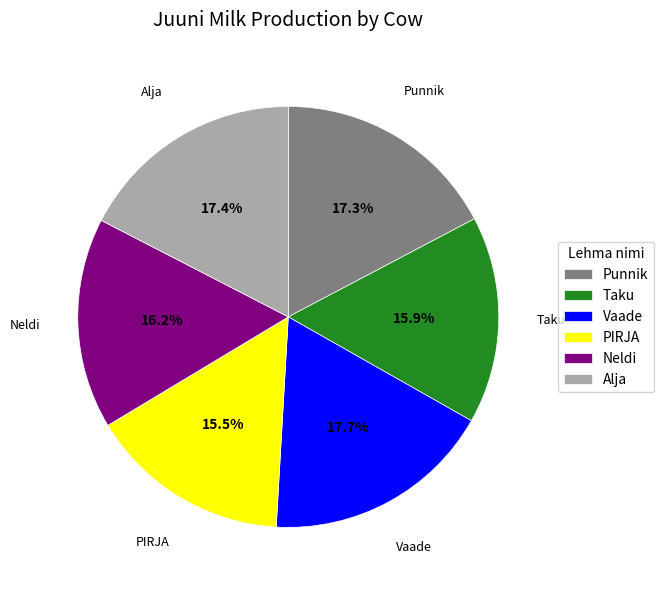

What is the ratio of the value at Alja to the value at Punnik?

1.0